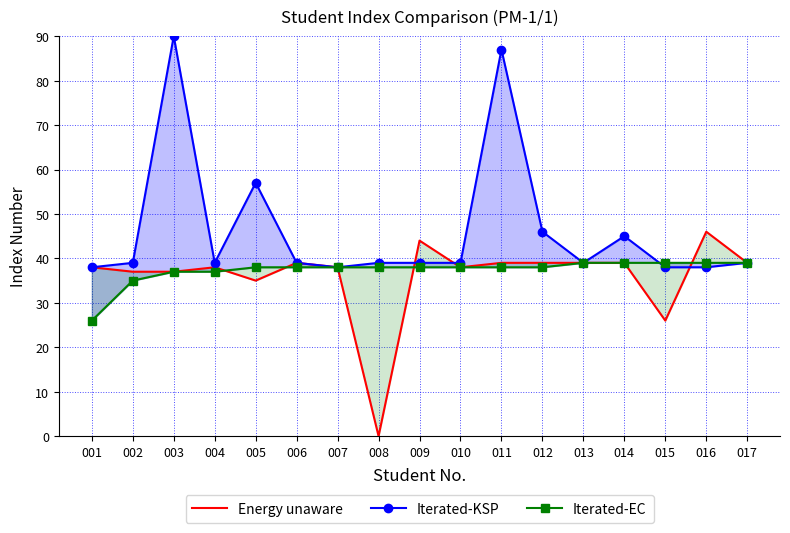

At how many categories does at least one series exceed 57?

2